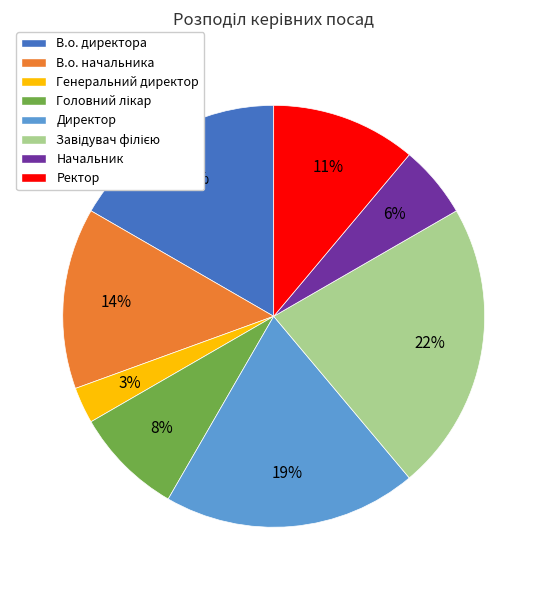

To the nearest percent, what portion does Ректор represent?

11%